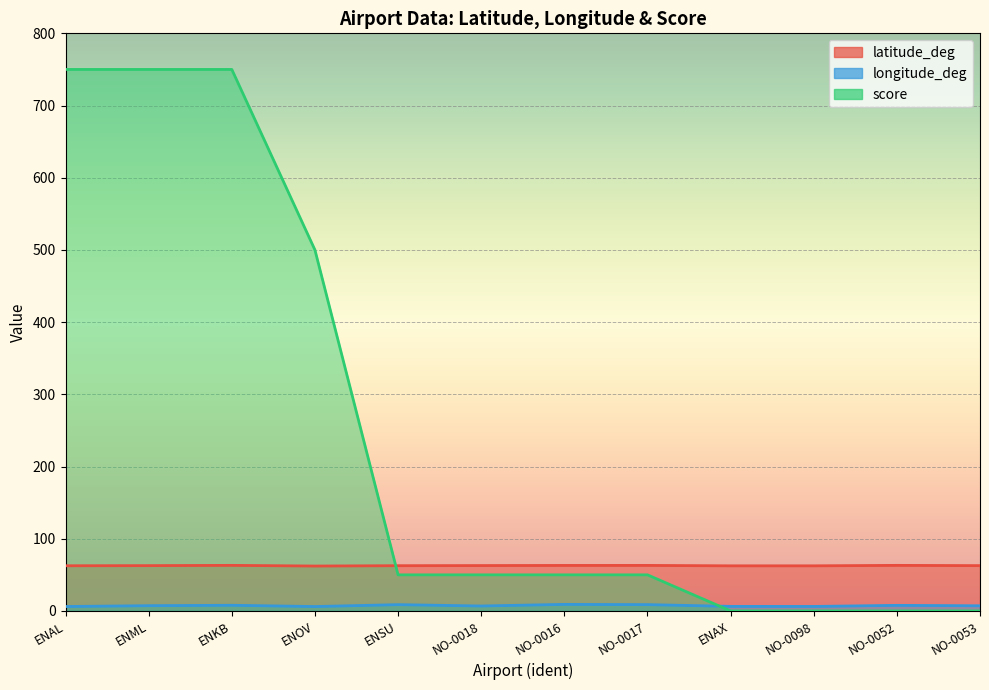

Is the value of longitude_deg at ENAX greater than the value of latitude_deg at NO-0098?

No